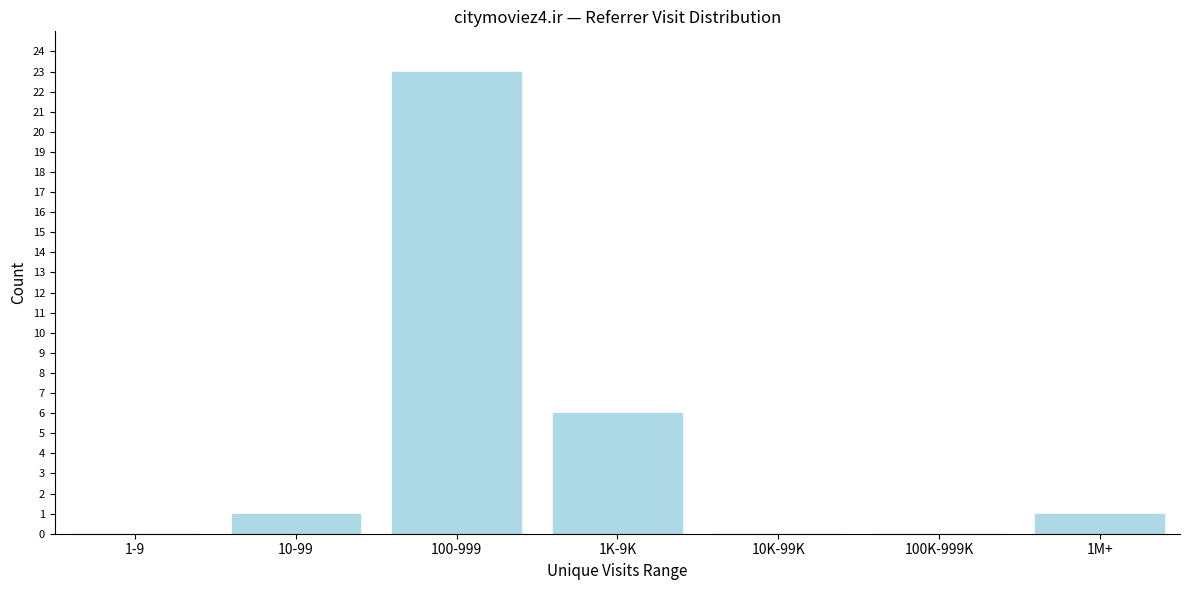

Reading left to right, transcribe all the data shown in this chart.

1-9=0	10-99=1	100-999=23	1K-9K=6	10K-99K=0	100K-999K=0	1M+=1